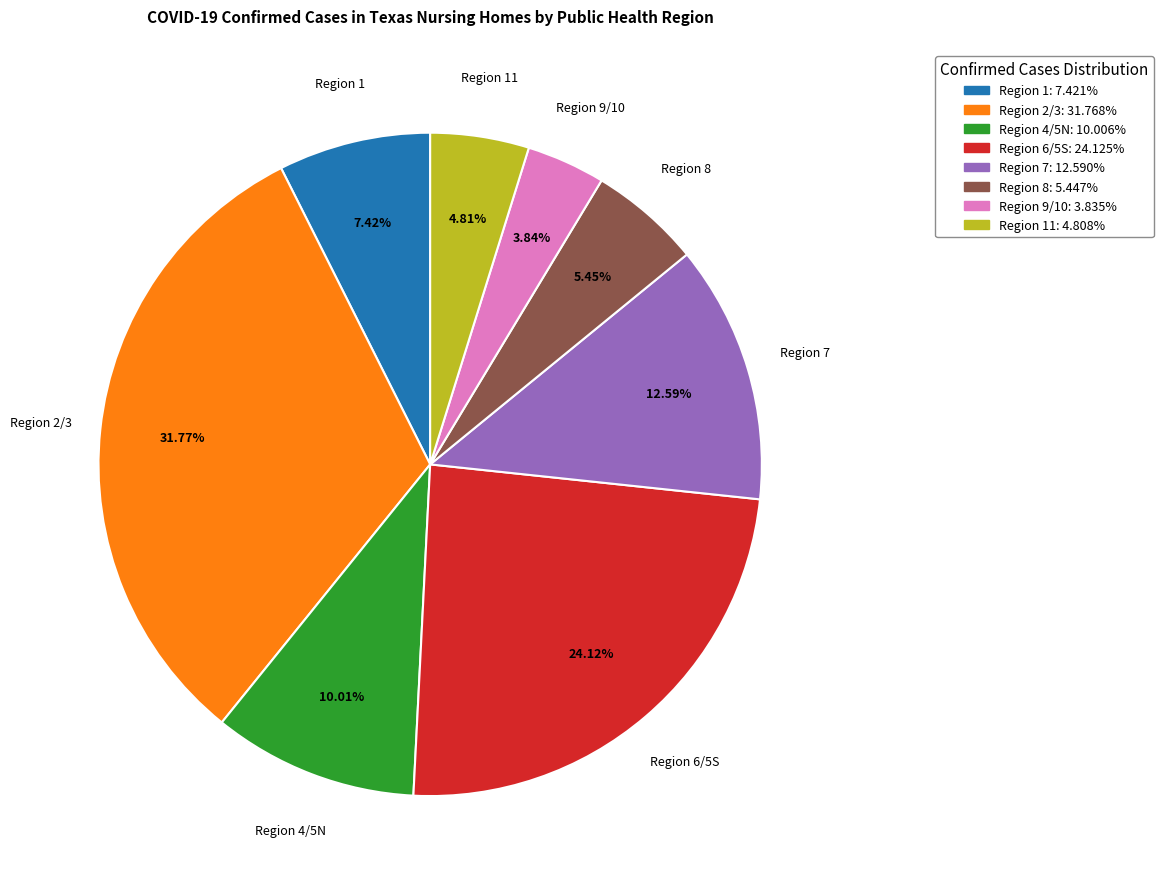

What is the ratio of the value at Region 1: 7.421% to the value at Region 8: 5.447%?

1.4